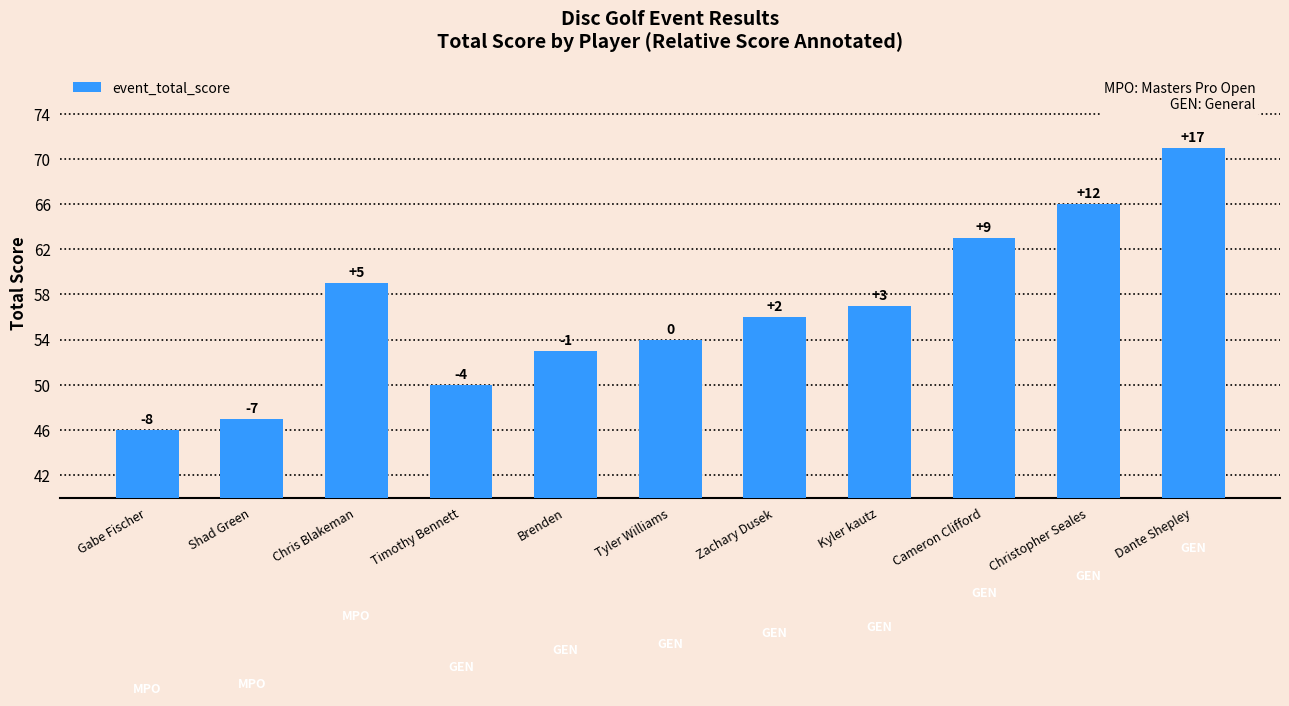

What is the label of the 3rd bar from the left?

Chris Blakeman